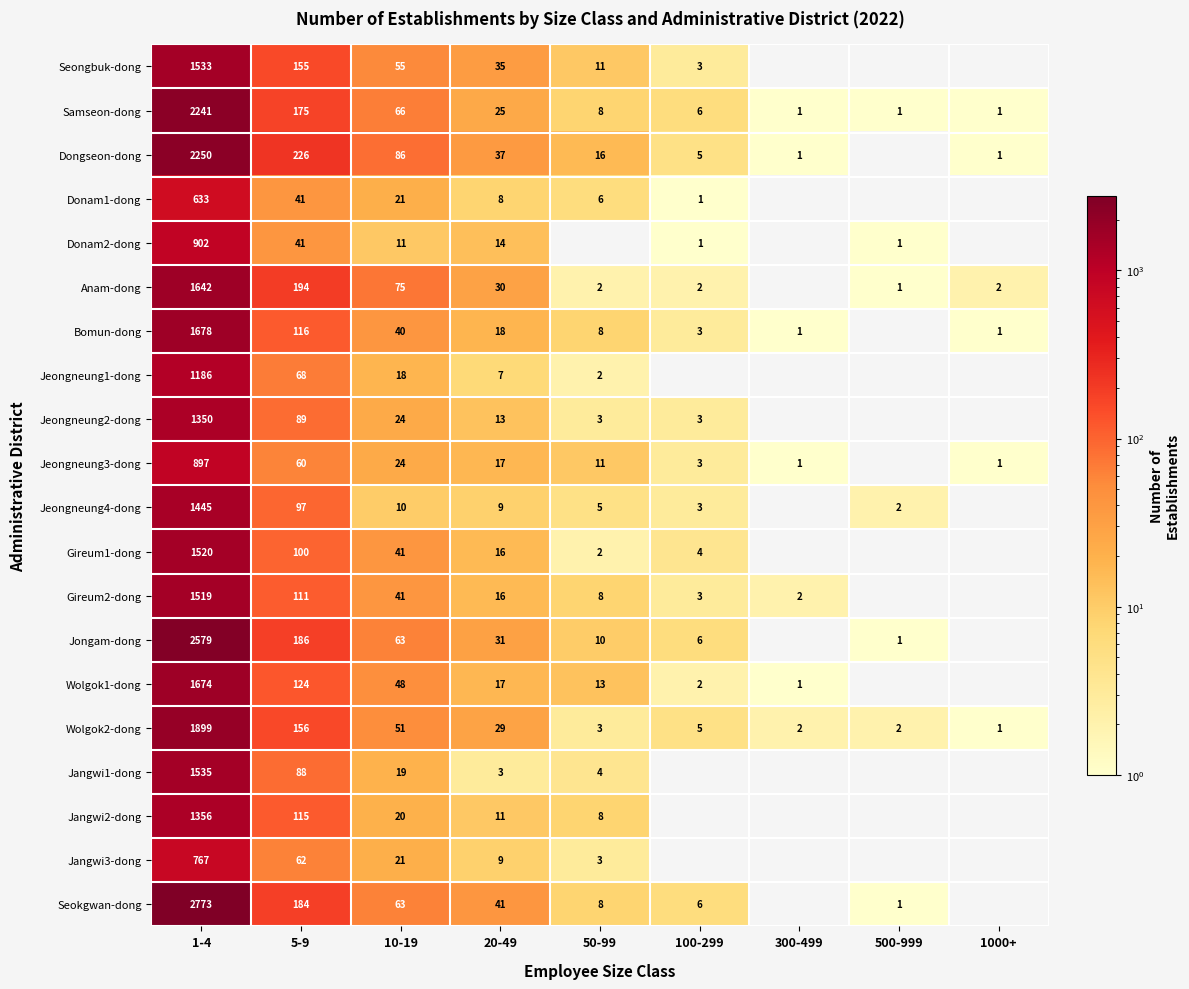

What is the spread (max minus min) of values at 20-49?

38